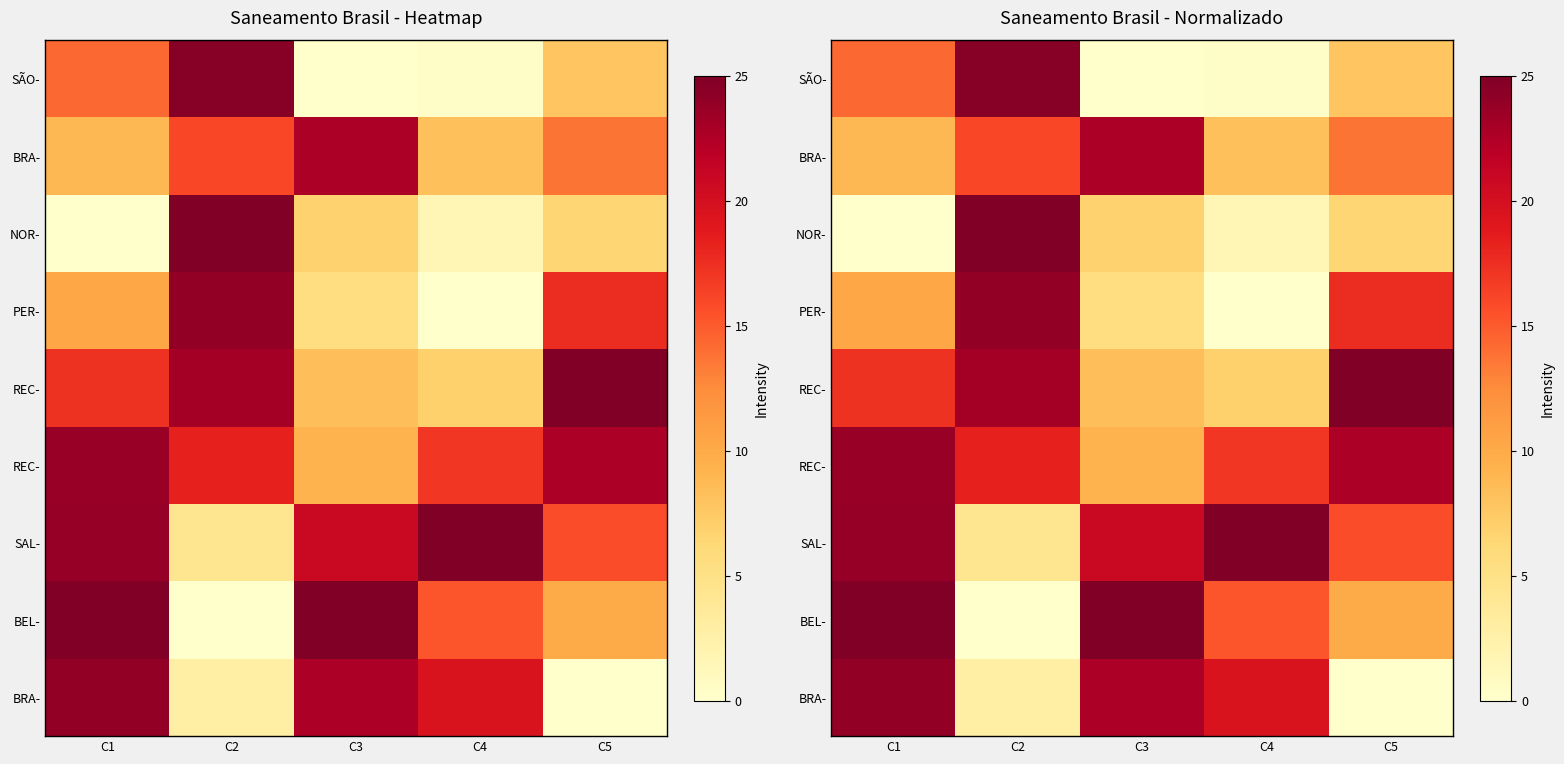

Between C2 and C3, which is larger?

C2